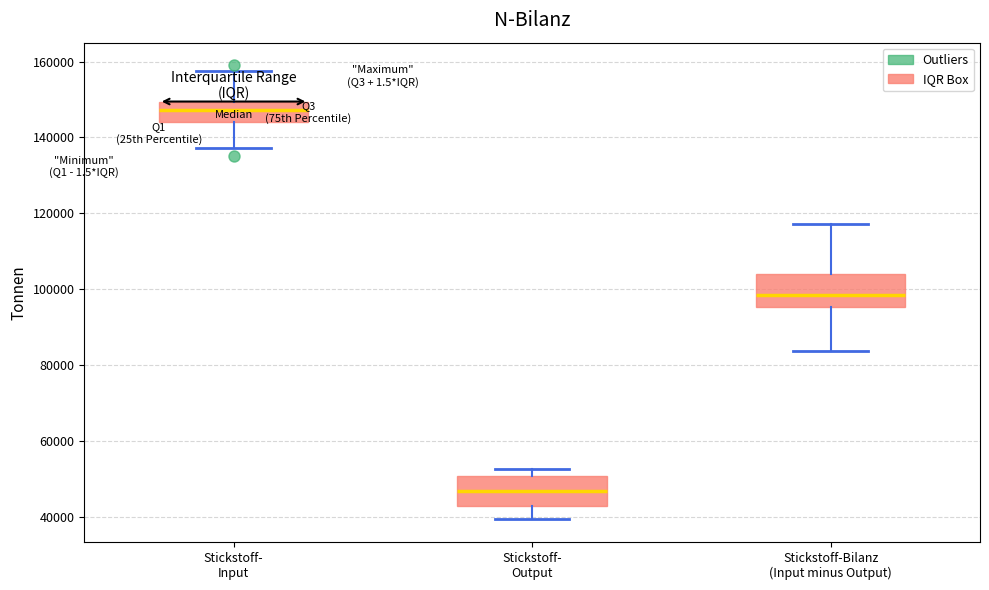

Where does the lower whisker of the box for Stickstoff- Output end on the y-axis? The values are not printed on the chart, so give them approximately, as read against the axis.

40000